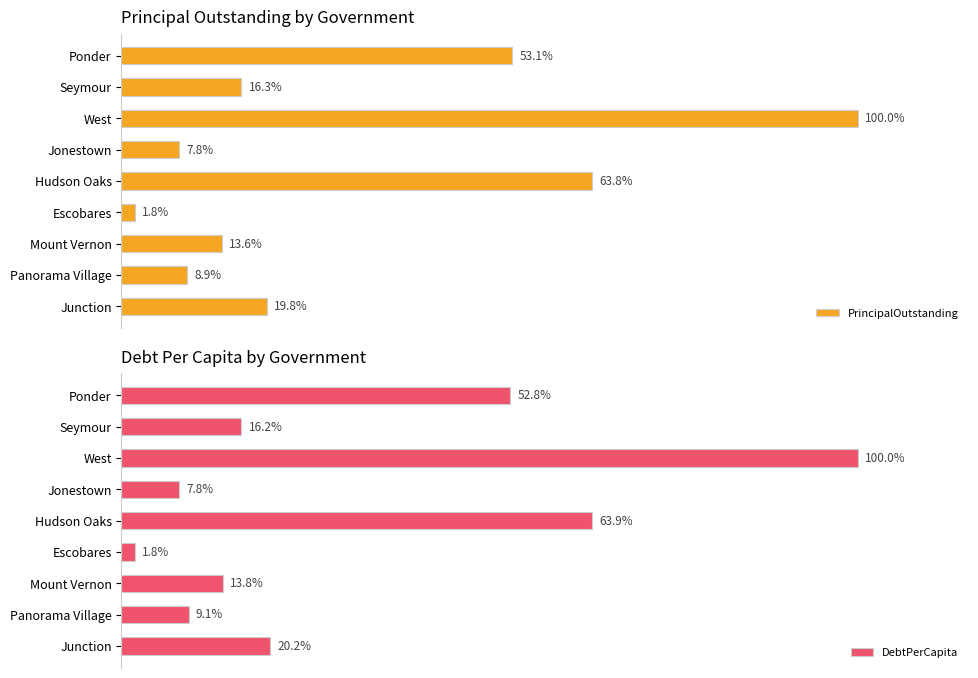

At Jonestown, list the series in order from smallest to largest.

PrincipalOutstanding, DebtPerCapita